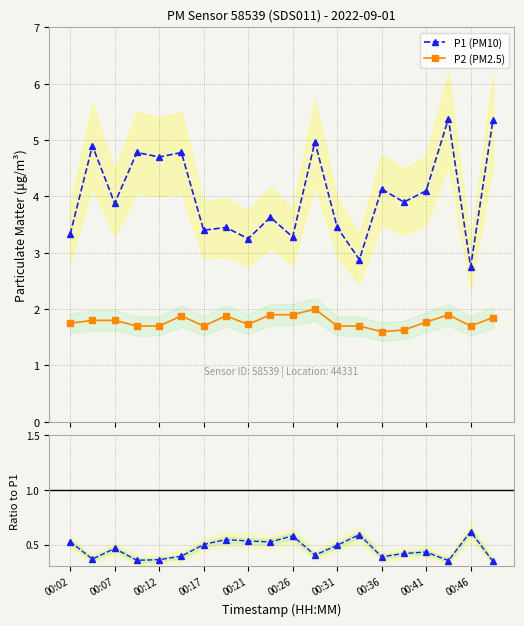

True or false: P1 (PM10) and P2 (PM2.5) intersect in this chart.

False